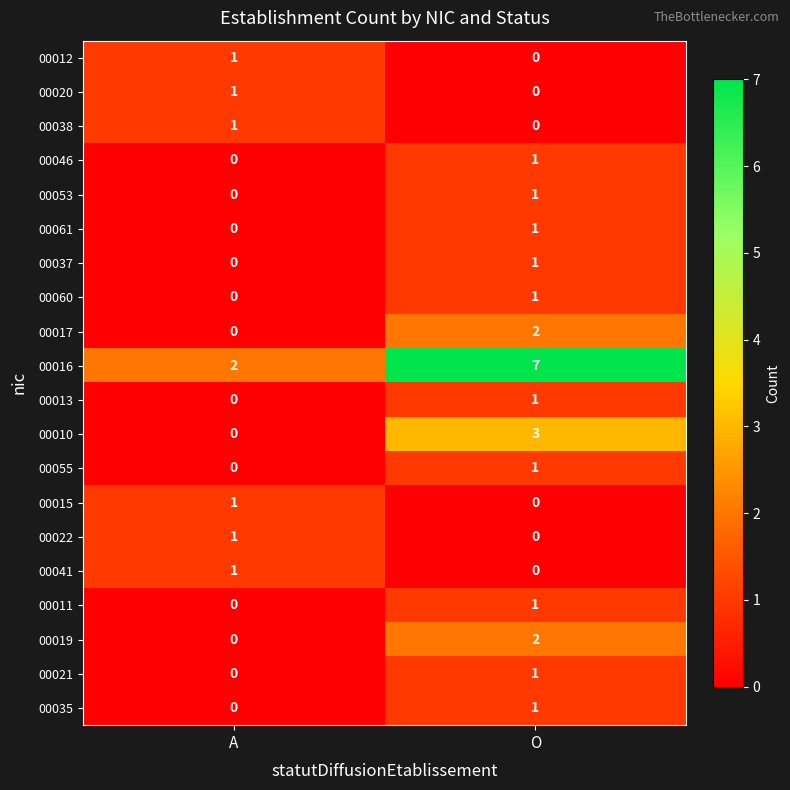

Where is 00016 nearest to the value 4?

A